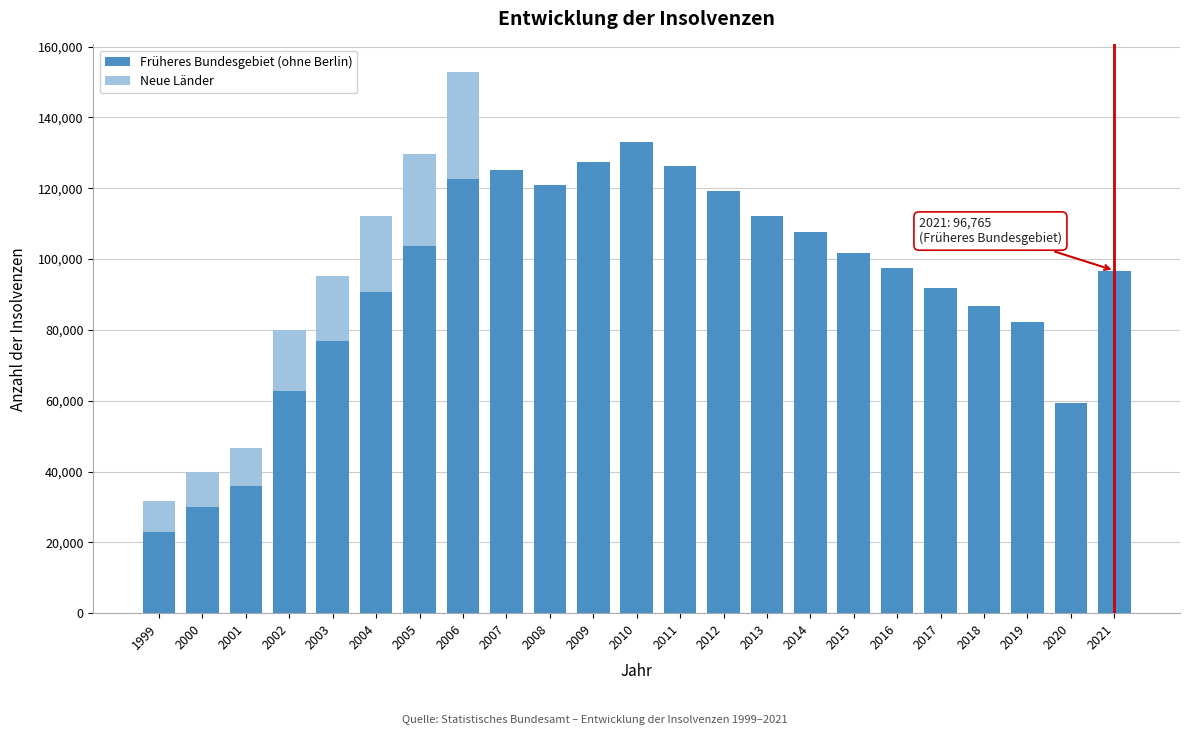

What is the total value across all series at 2010?

133036